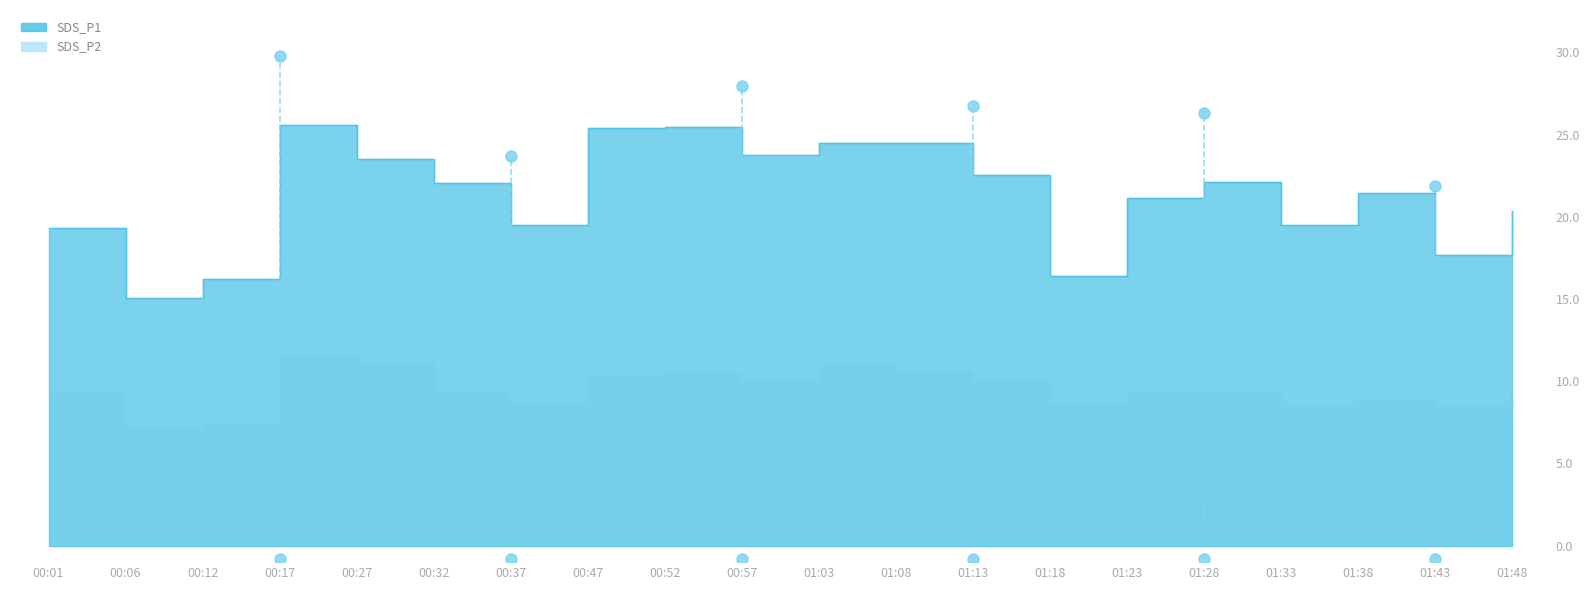

What is the average value of the SDS_P1 series?

21.3